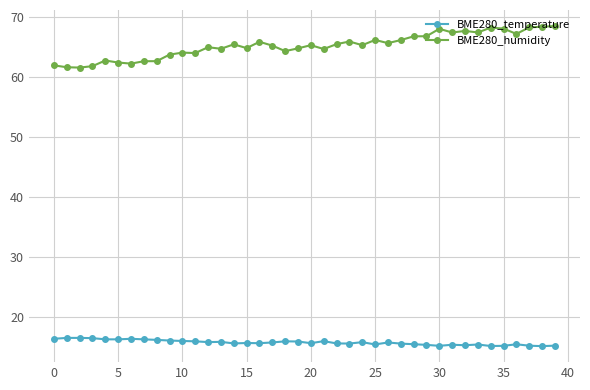

True or false: BME280_temperature and BME280_humidity cross at least once.

False